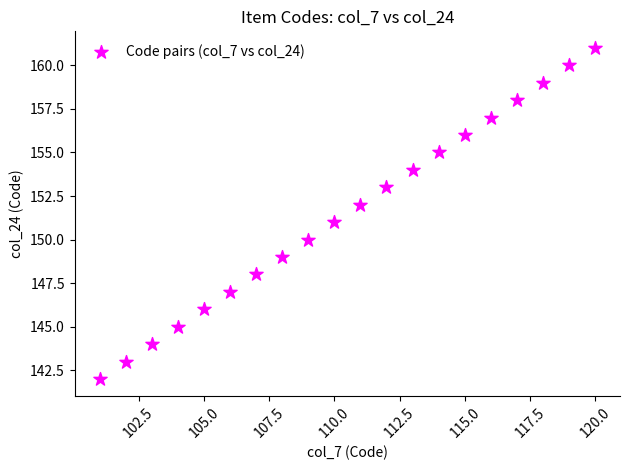

What is the range of X values (max minus min)?

19